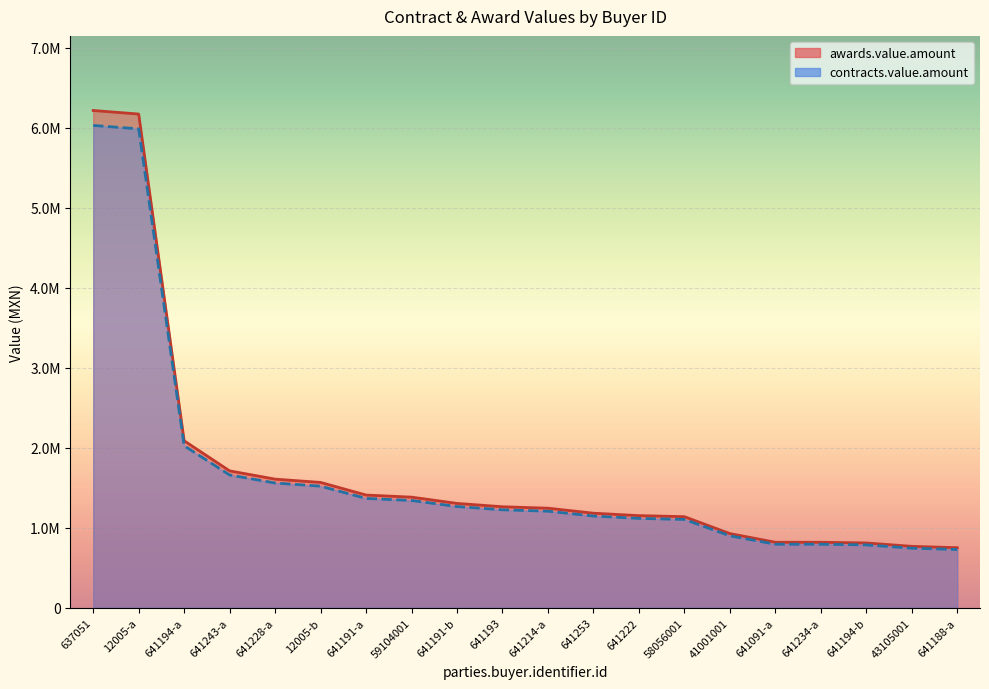

What is the label of the 20th point from the right?

637051